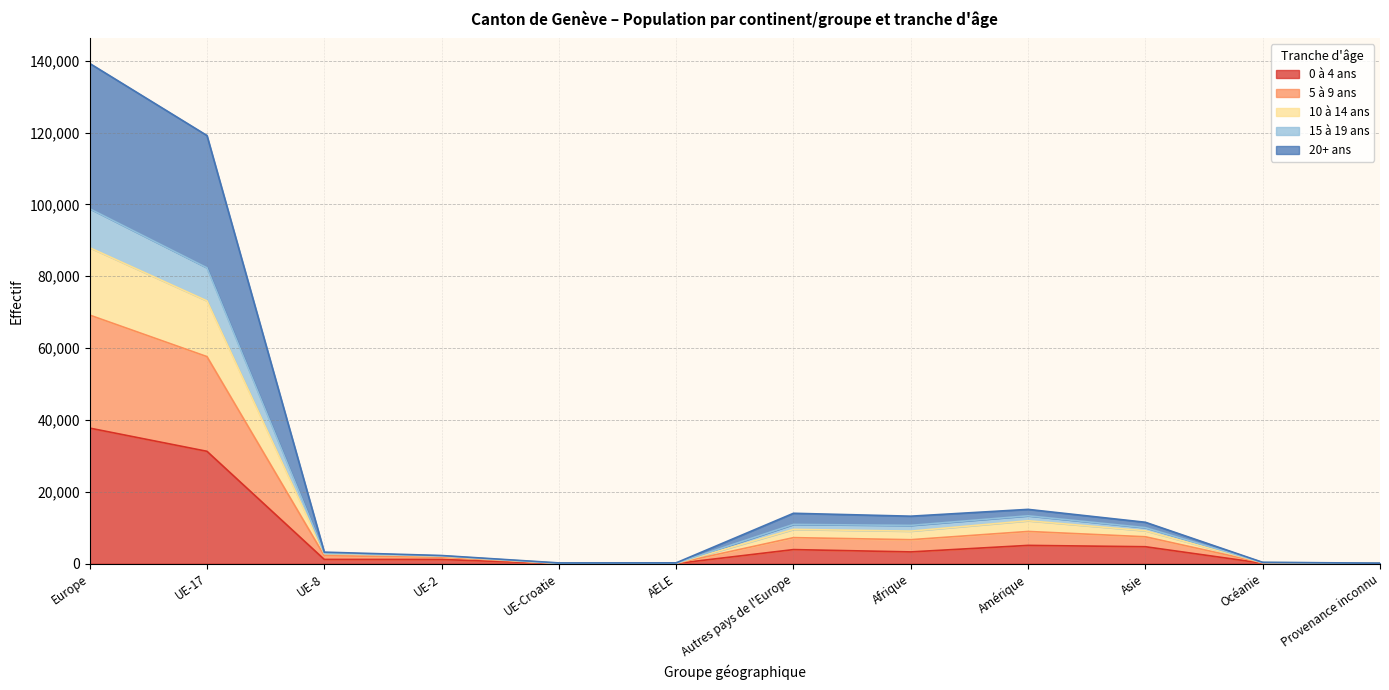

What is the spread (max minus min) of values at AELE?

181